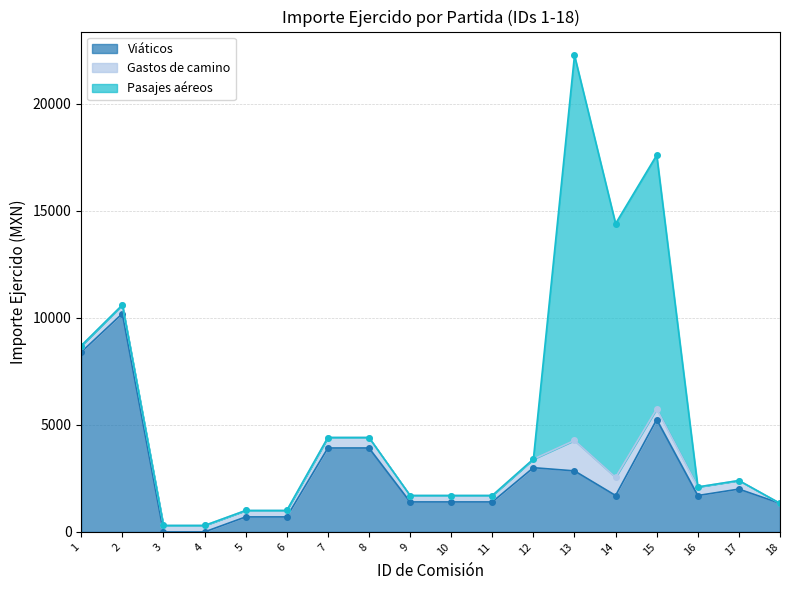

List the series in order of their overall mean, highest first.

Viáticos, Pasajes aéreos, Gastos de camino